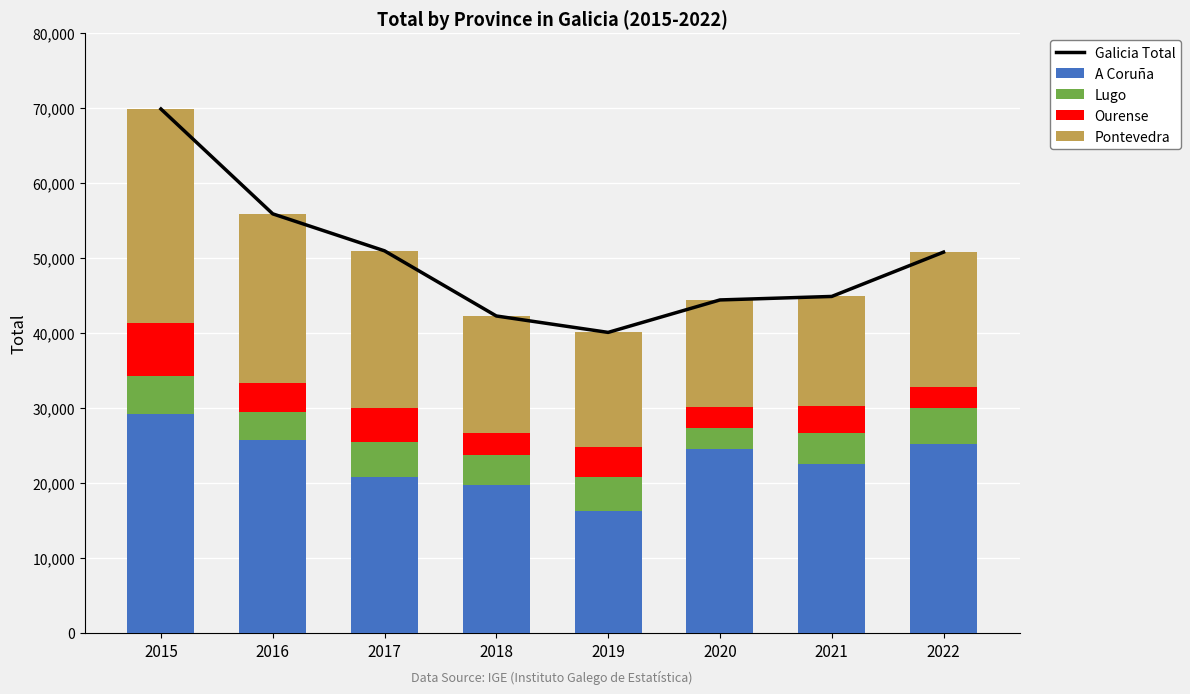

Reading left to right, list all the values displayed in this chart.

Galicia Total: 2015=69921	2016=55930	2017=50994	2018=42303	2019=40112	2020=44442	2021=44909	2022=50822
A Coruña: 2015=29161	2016=25794	2017=20840	2018=19751	2019=16222	2020=24505	2021=22615	2022=25200
Lugo: 2015=5111	2016=3635	2017=4608	2018=4027	2019=4656	2020=2871	2021=4092	2022=4797
Ourense: 2015=7070	2016=3910	2017=4557	2018=2860	2019=3982	2020=2748	2021=3554	2022=2877
Pontevedra: 2015=28580	2016=22591	2017=20988	2018=15665	2019=15252	2020=14317	2021=14648	2022=17949